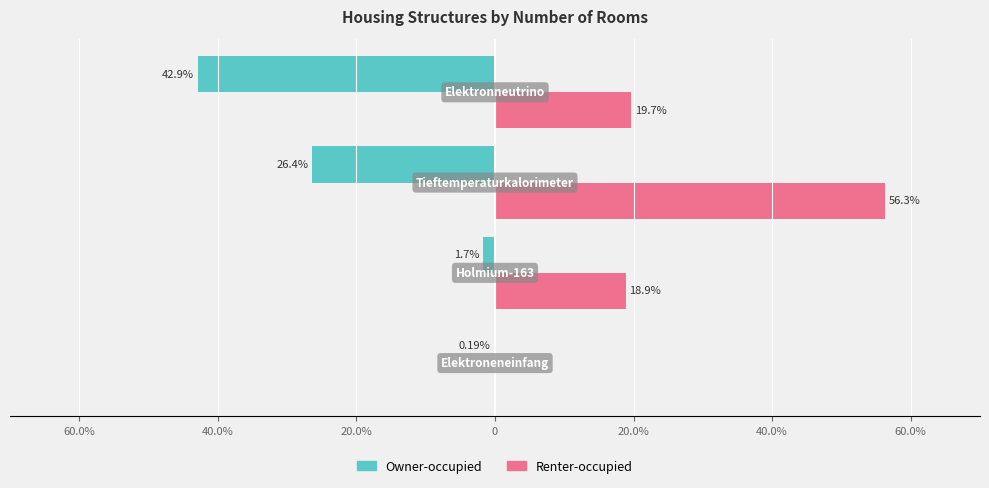

Which series has the largest total across all categories?

Renter-occupied